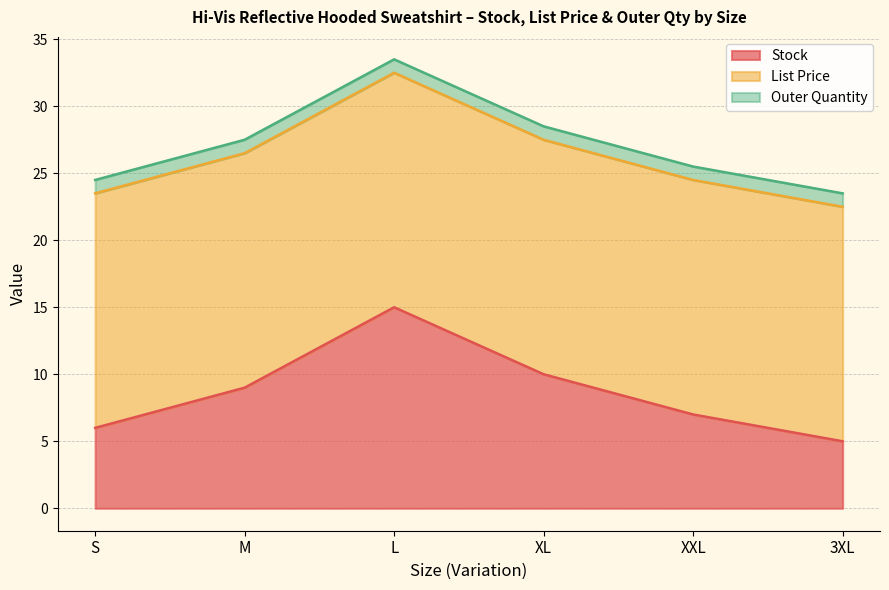

Which series has the largest total across all categories?

List Price